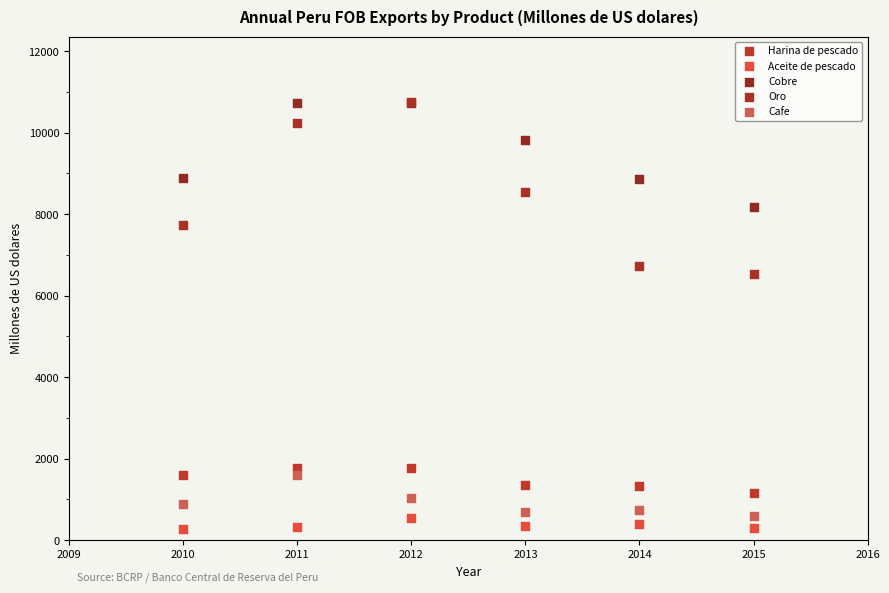

Across all series, what Y value is closest to 5509?

6536.9